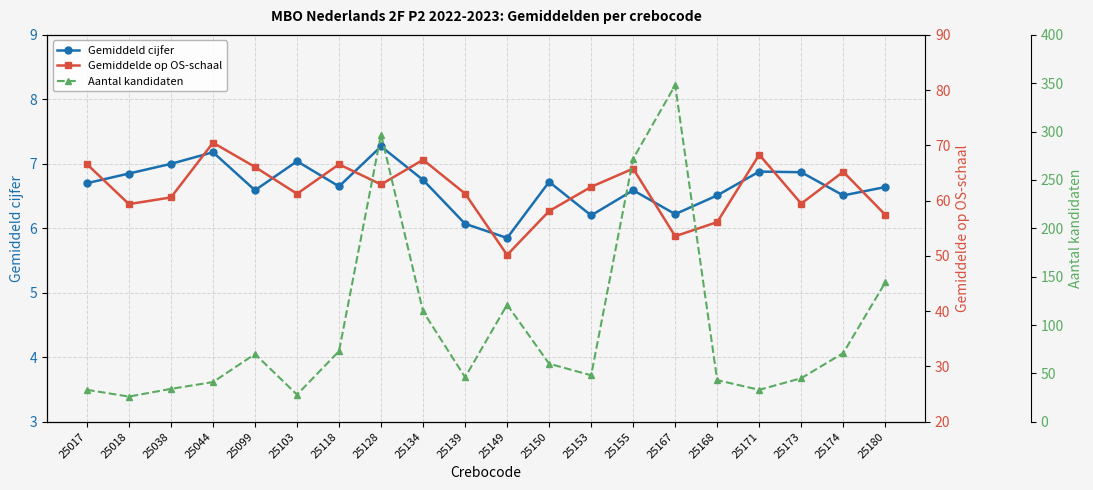

At how many categories does at least one series exceed 48?

20